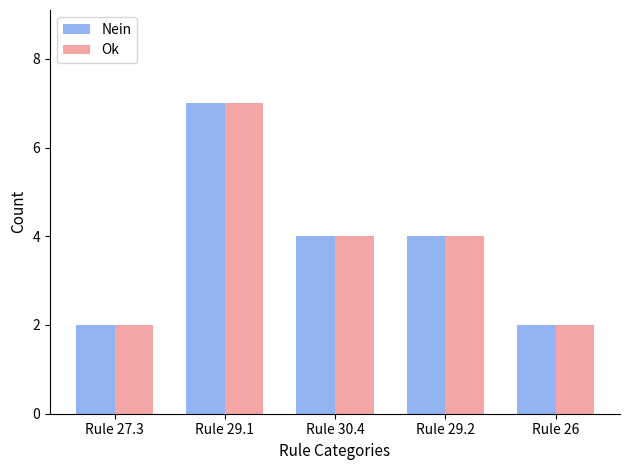

What is the sum of the Nein values at Rule 29.1 and Rule 29.2?

11